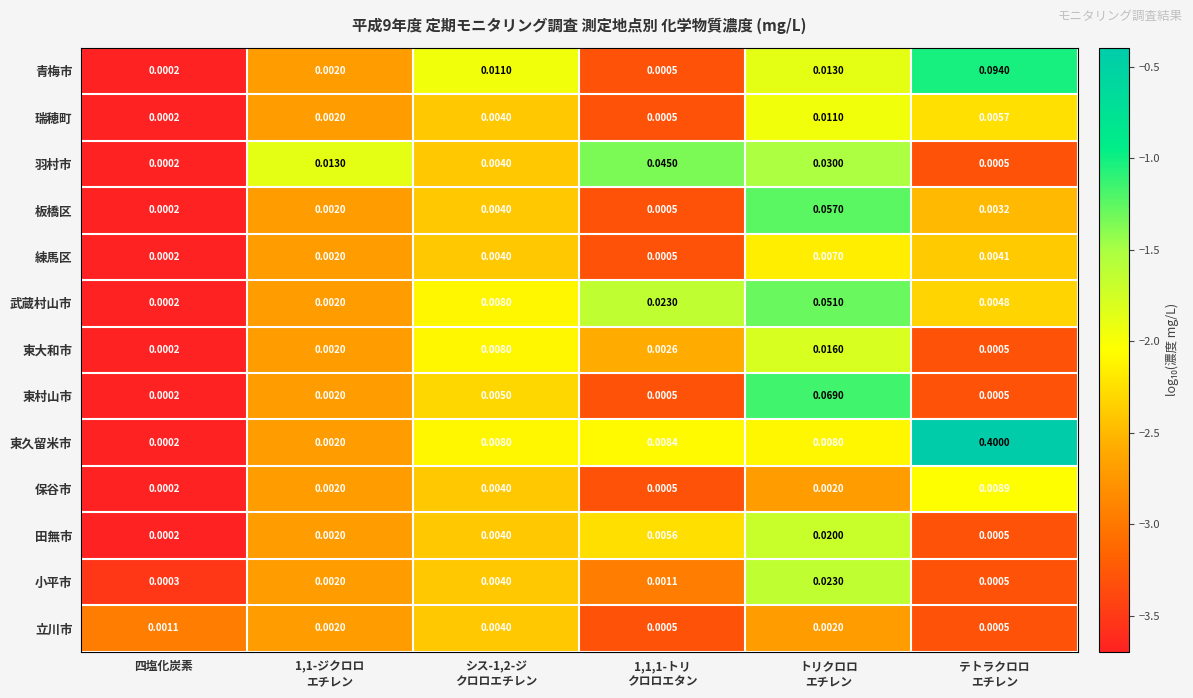

Between シス-1,2-ジ
クロロエチレン and 1,1,1-トリ
クロロエタン, which series saw the biggest shift?

羽村市